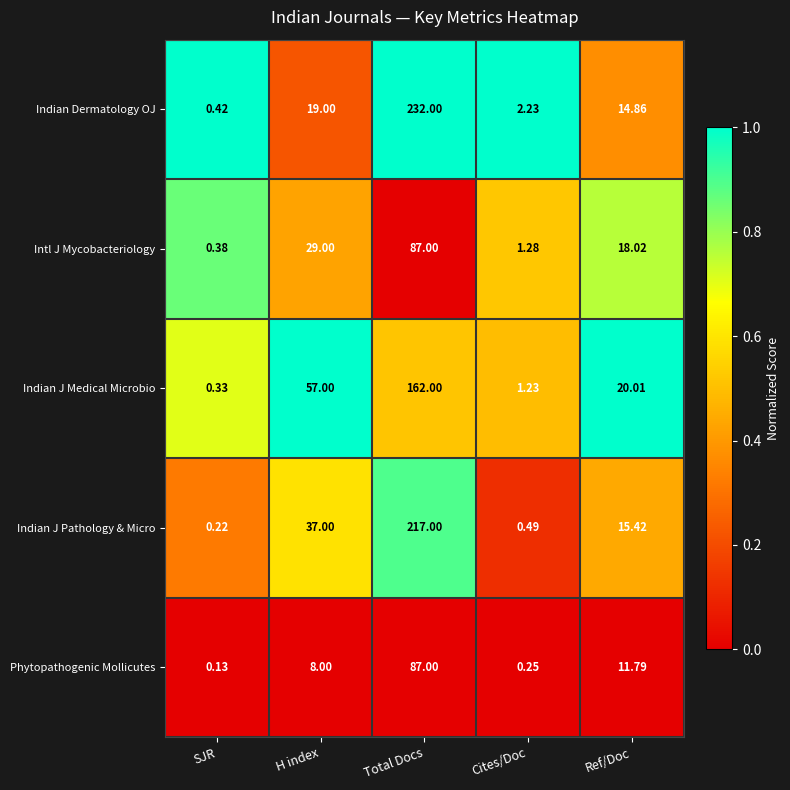

Rank the series at H index from highest to lowest value.

Indian J Medical Microbio, Indian J Pathology & Micro, Intl J Mycobacteriology, Indian Dermatology OJ, Phytopathogenic Mollicutes